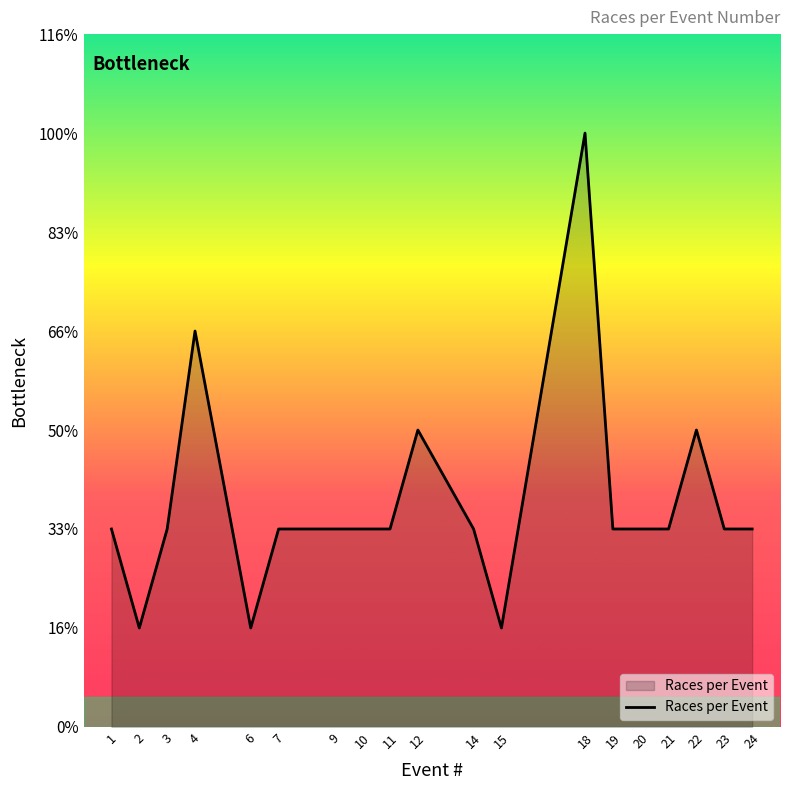

What is the ratio of the value at 4 to the value at 3?

2.0